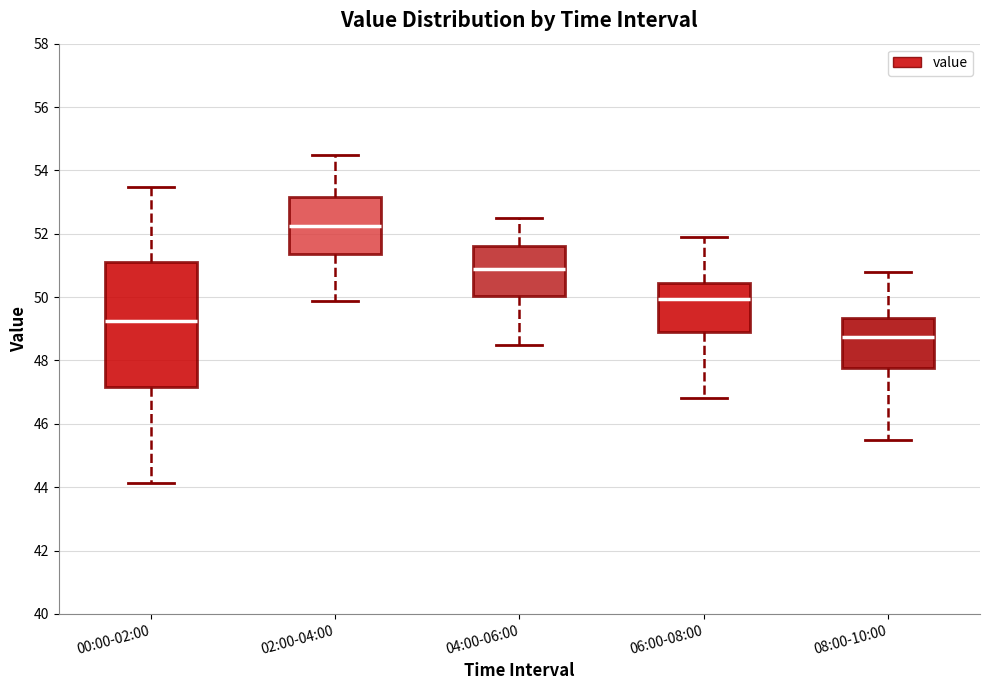

Where does the median line of the box for 06:00-08:00 sit on the y-axis? The values are not printed on the chart, so give them approximately, as read against the axis.

50.0